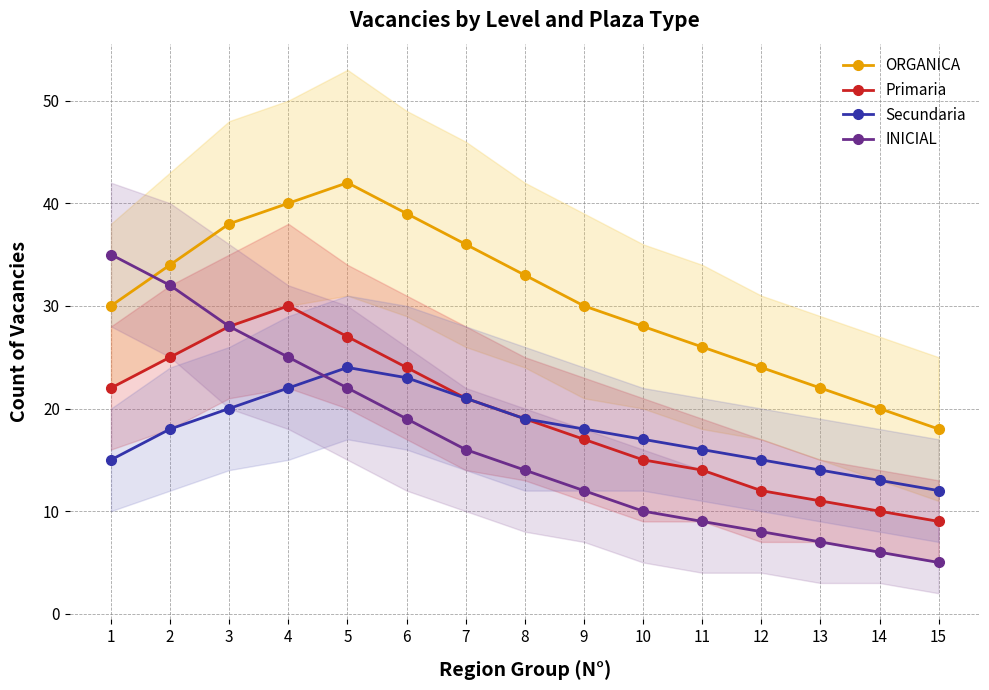

Rank the series by their maximum value, from highest to lowest.

ORGANICA, INICIAL, Primaria, Secundaria